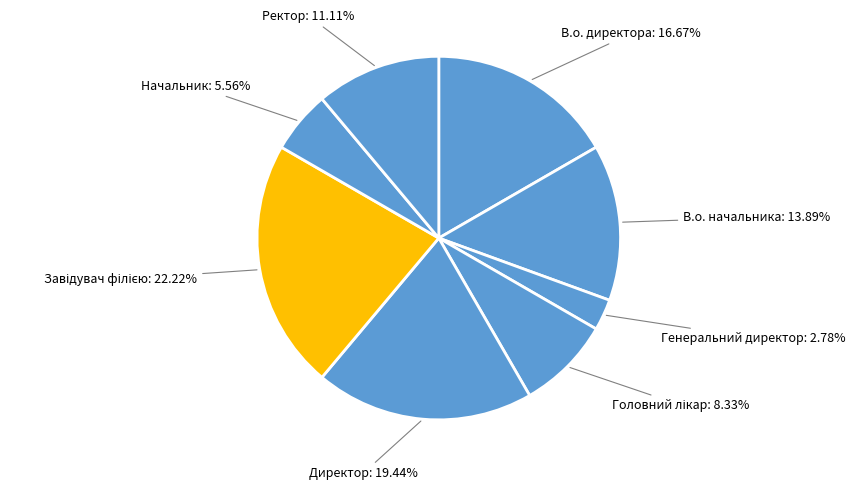

Count the number of slices in the pie.

8